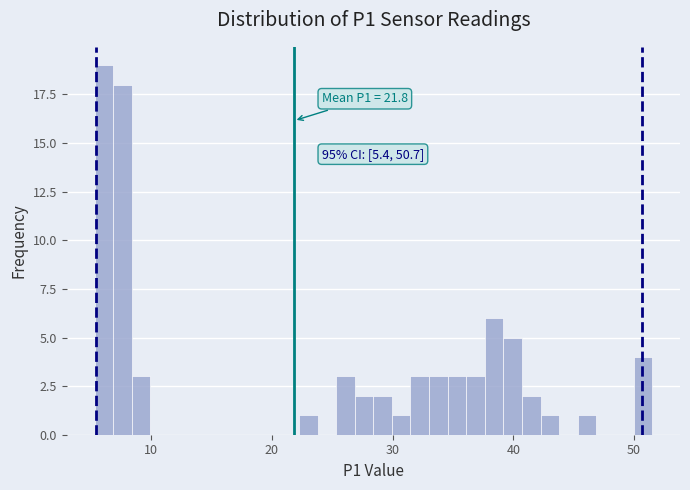

Read against the x-axis, roughly where is the centre of the tallest bar?

6